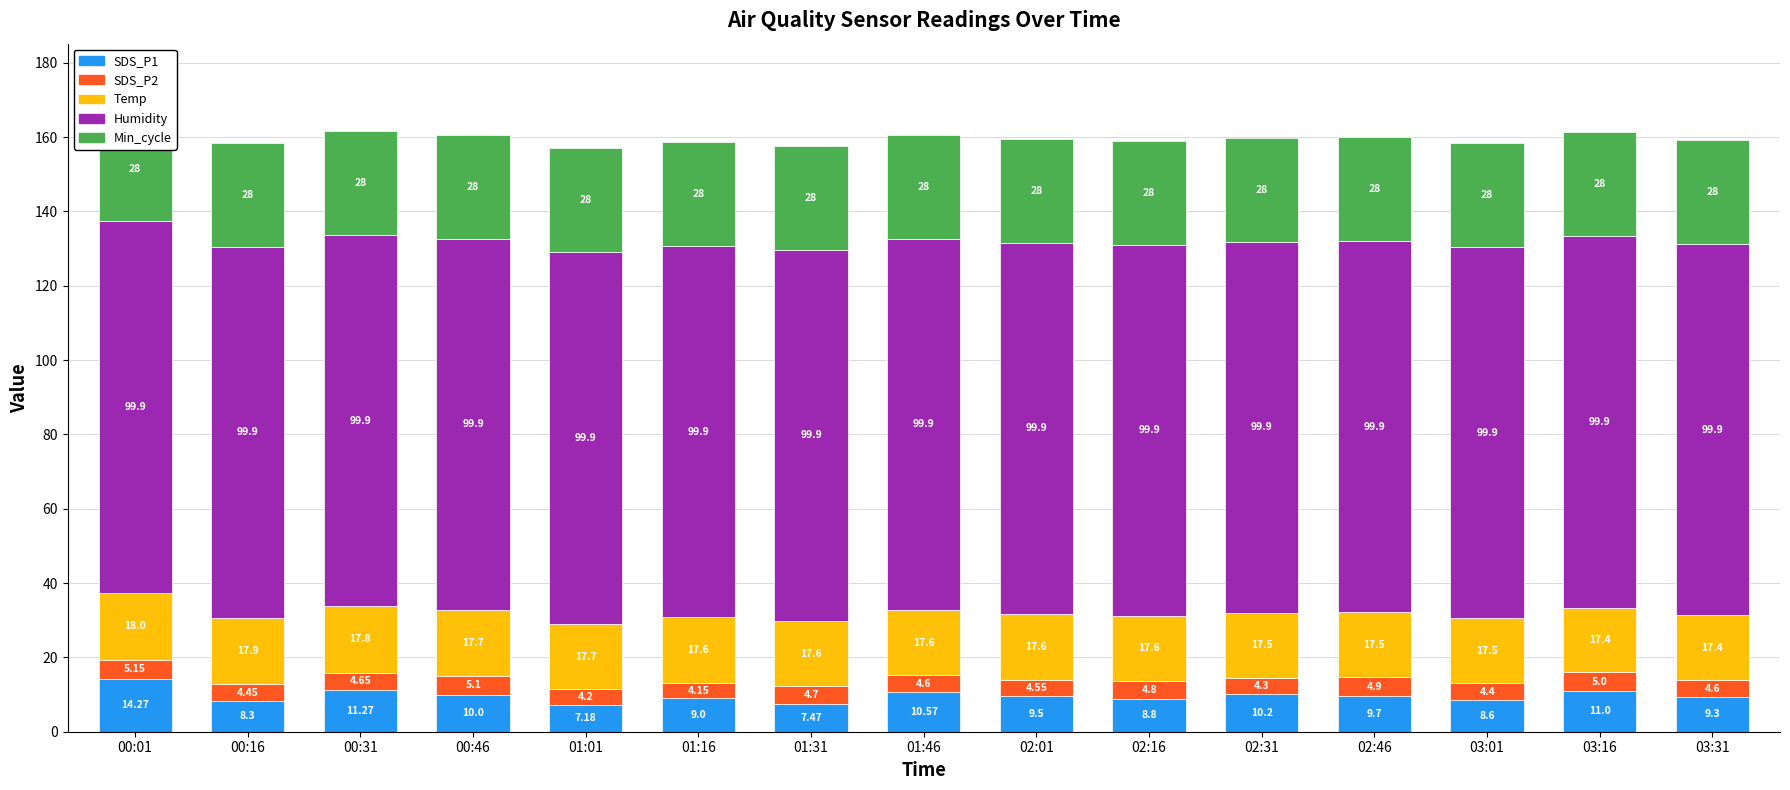

What is the value of the SDS_P2 bar at the 9th from the left?

4.6